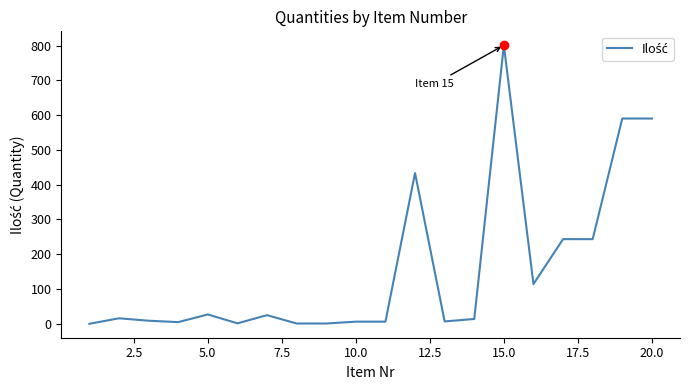

What is the maximum value shown in the chart?

800.7